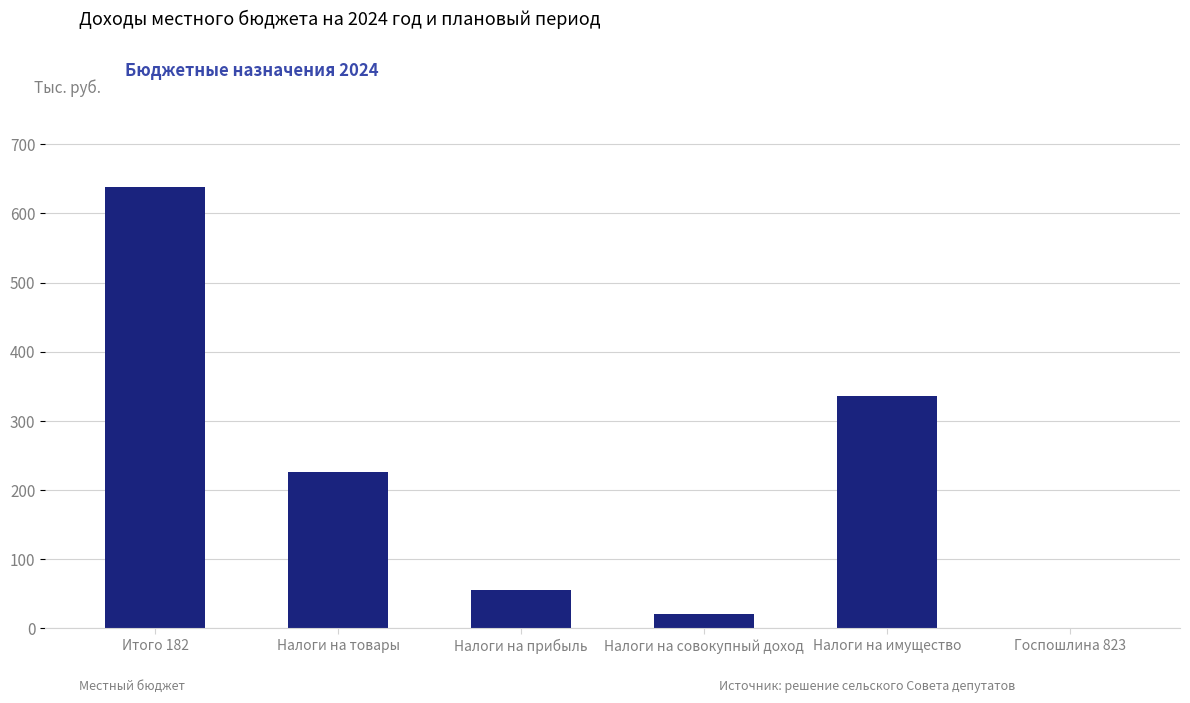

True or false: the data shows 468700 at Налоги на имущество.

False